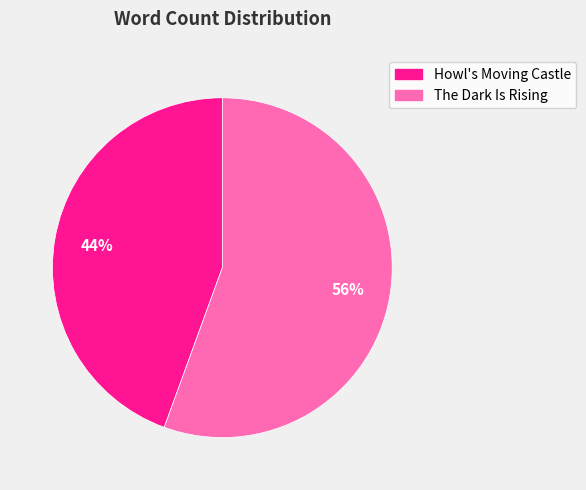

How many slices are in this pie chart?

2